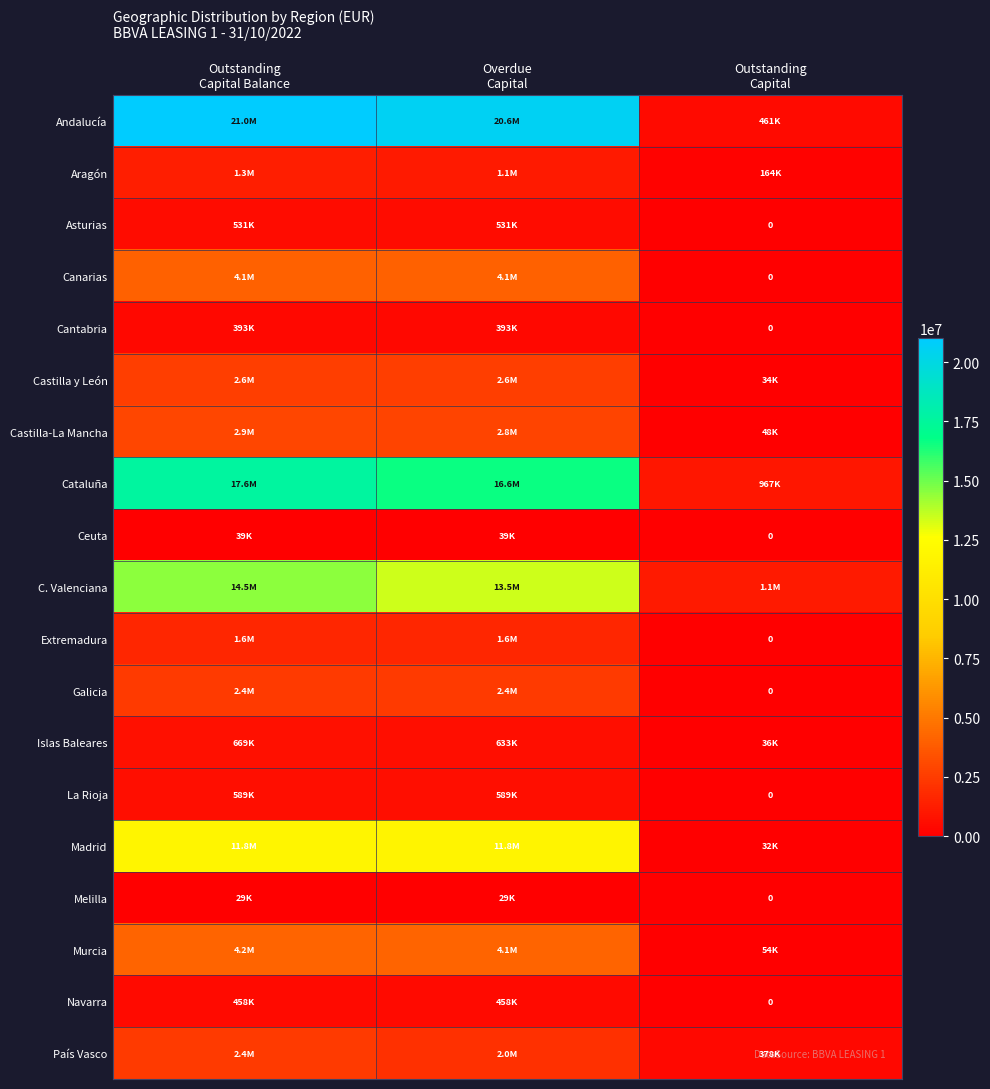

What is the total value across all series at Overdue
Capital?

85879192.5